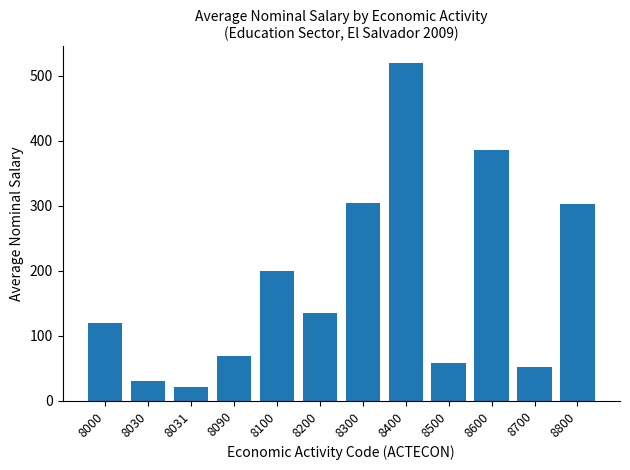

What is the change in value from 8500 to 8800?

+244.2